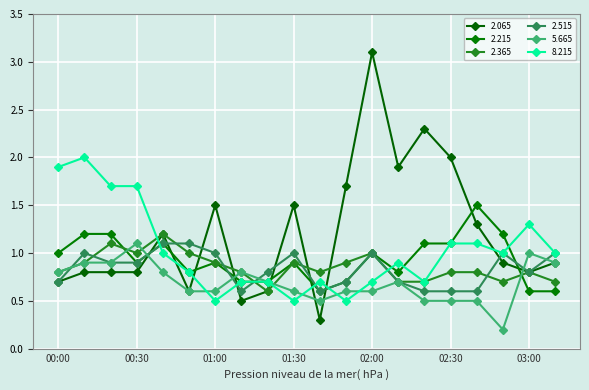

How many distinct data groups are displayed?

6